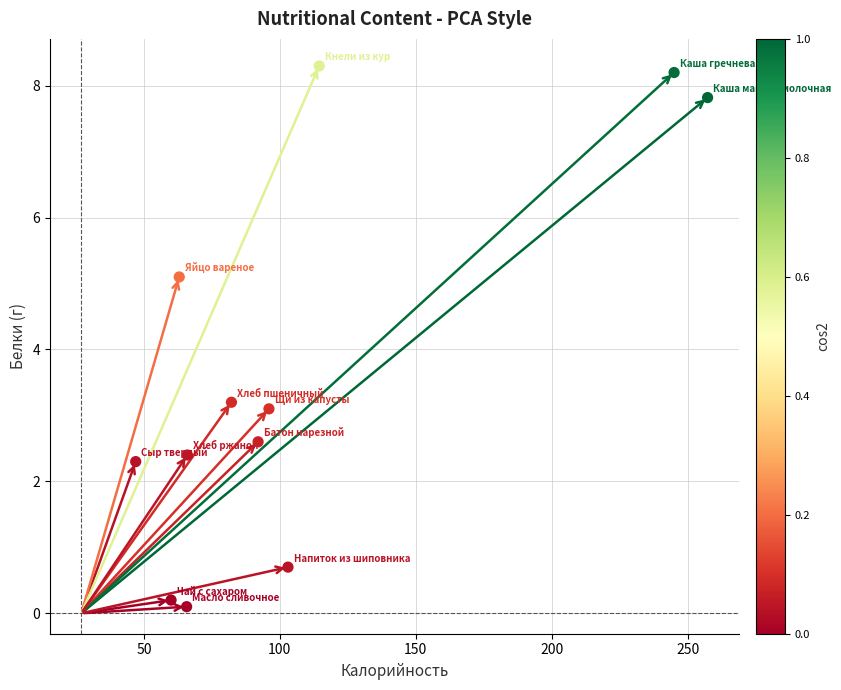

What Y value in the scatter plot is closest to 4?

3.2